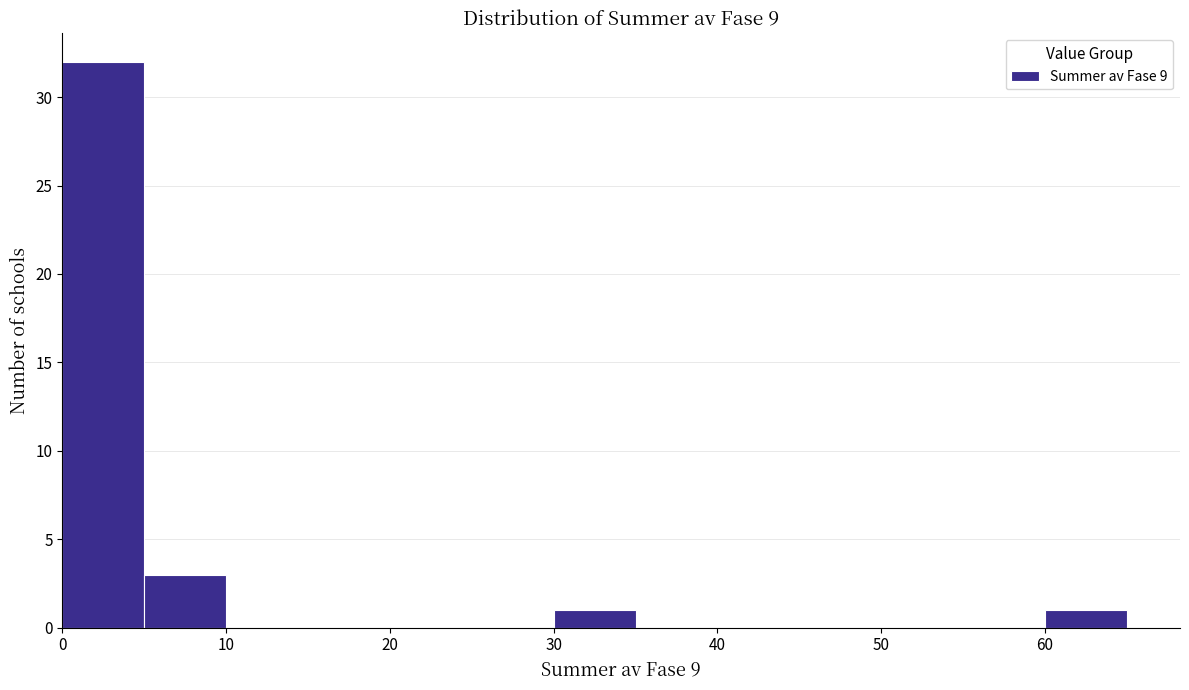

Reading left to right, transcribe this chart: for each bar, give the range it covers on the x-axis and its height. The values are not printed on the chart, so give them approximately, as read against the axis.

0 to 5: 32
5 to 10: 3
10 to 15: 0
15 to 20: 0
20 to 25: 0
25 to 30: 0
30 to 35: 1
35 to 40: 0
40 to 45: 0
45 to 50: 0
50 to 55: 0
55 to 60: 0
60 to 65: 1